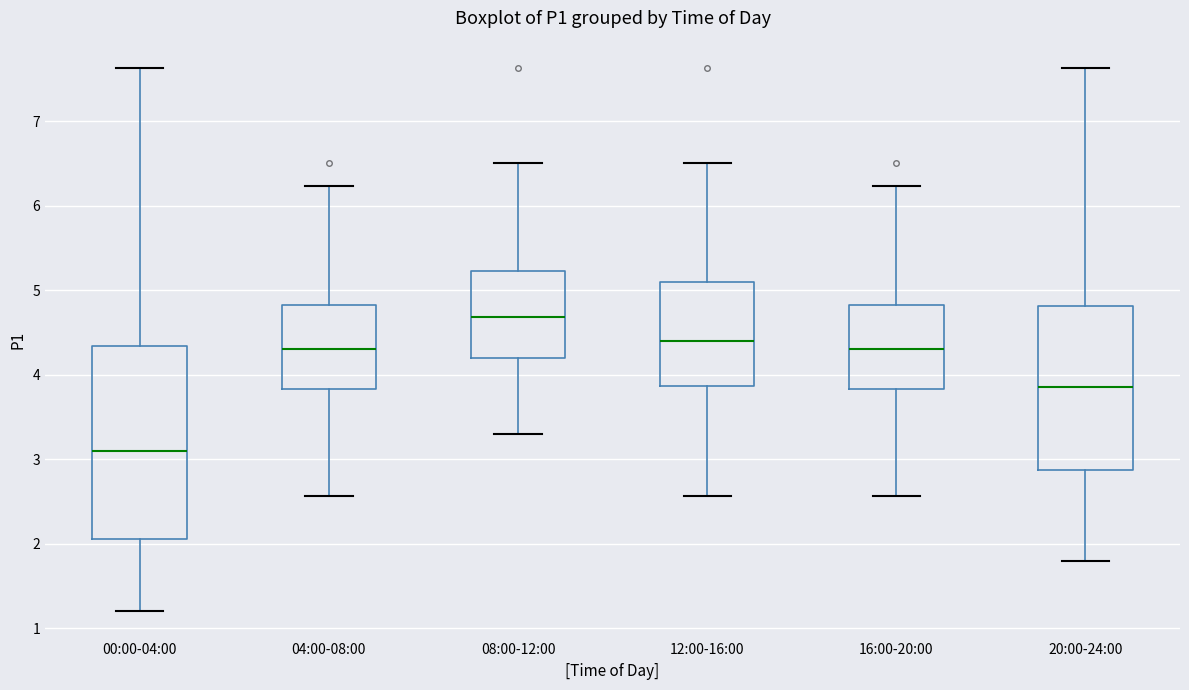

Reading left to right, transcribe this box plot: for each box, give where its median line is, the range the box spans, and where its two whiskers end, as read against the y-axis. The values are not printed on the chart, so give them approximately, as read against the axis.

00:00-04:00: median 3.1, box 2.1 to 4.3, whiskers 1.2 to 7.6
04:00-08:00: median 4.3, box 3.8 to 4.8, whiskers 2.6 to 6.2
08:00-12:00: median 4.7, box 4.2 to 5.2, whiskers 3.3 to 6.5
12:00-16:00: median 4.4, box 3.9 to 5.1, whiskers 2.6 to 6.5
16:00-20:00: median 4.3, box 3.8 to 4.8, whiskers 2.6 to 6.2
20:00-24:00: median 3.9, box 2.9 to 4.8, whiskers 1.8 to 7.6